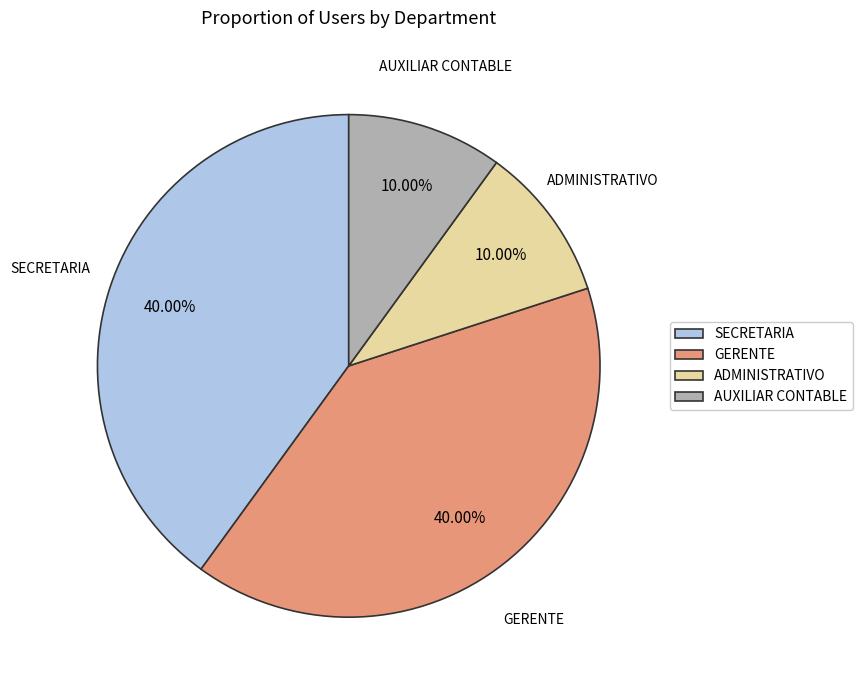

How much of the chart is everything except ADMINISTRATIVO?

90.0%